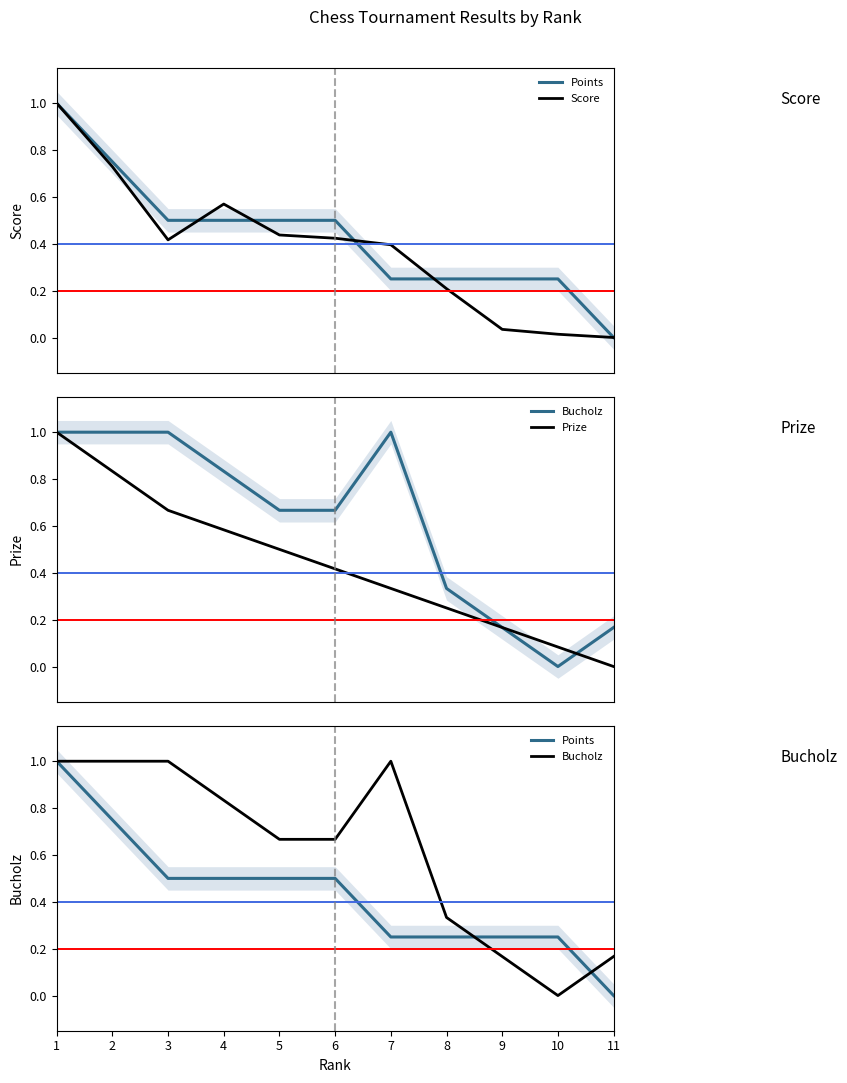

What is the difference between the maximum and minimum values in the Prize series?

1.0